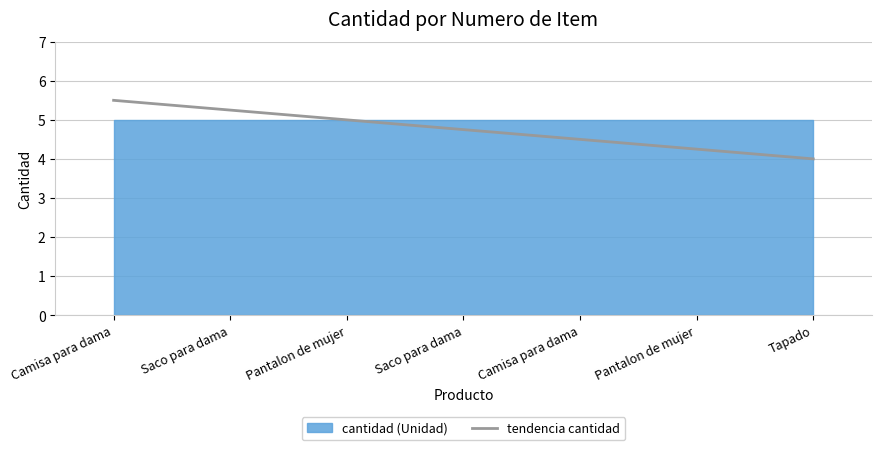

Which has a higher value, Pantalon de mujer or Camisa para dama?

Pantalon de mujer